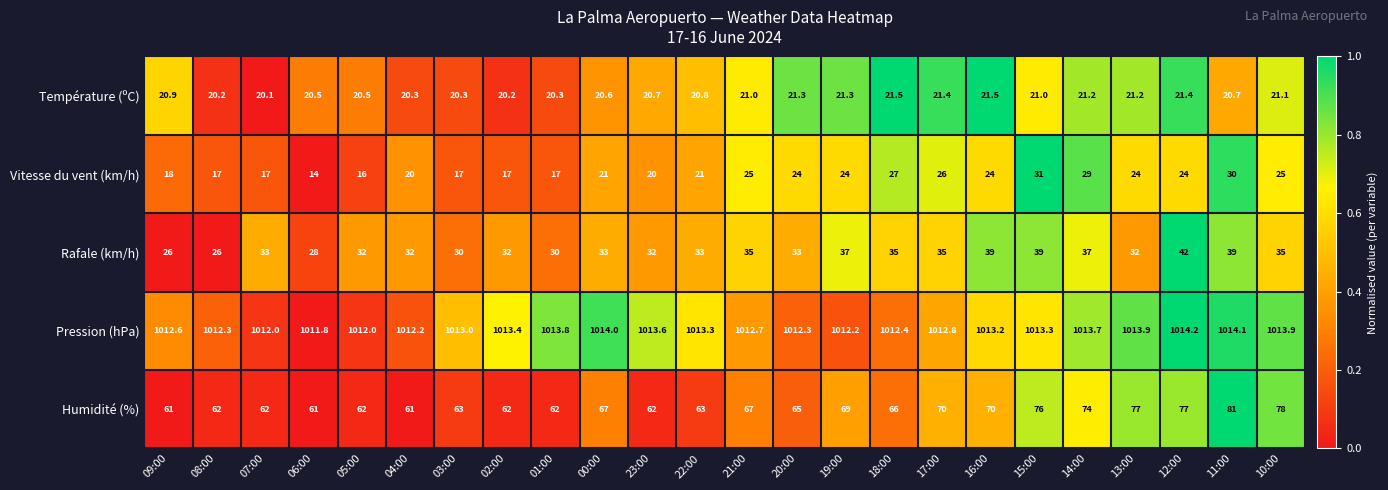

At 00:00, list the series in order from smallest to largest.

Température (ºC), Vitesse du vent (km/h), Rafale (km/h), Humidité (%), Pression (hPa)